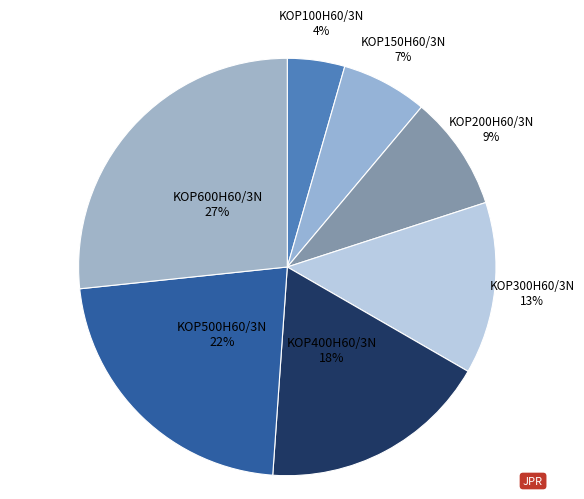

Is the sum of KOP200H60/3N and KOP150H60/3N greater than half?

No